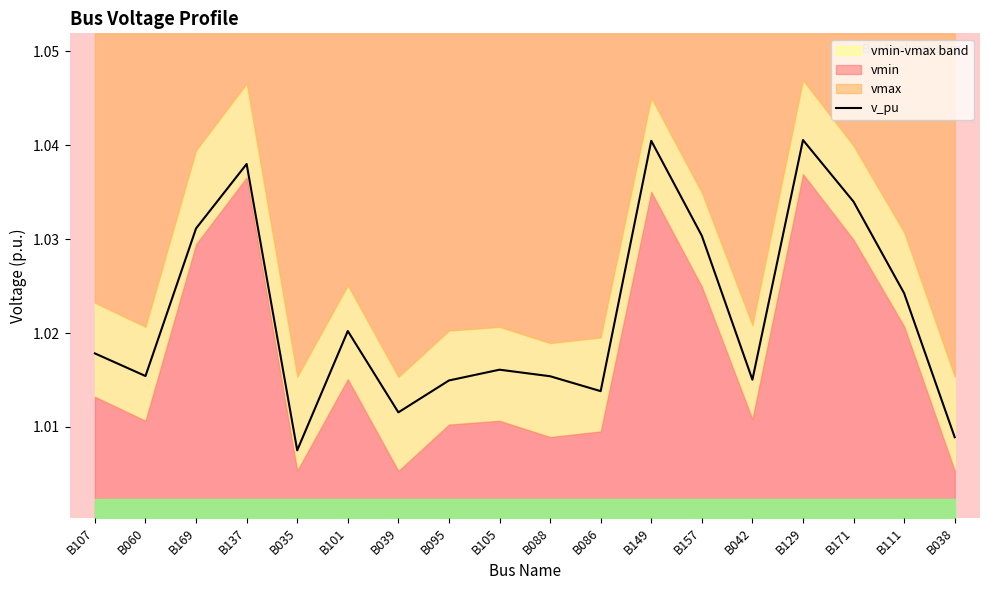

What value does the data have at B129?

1.0